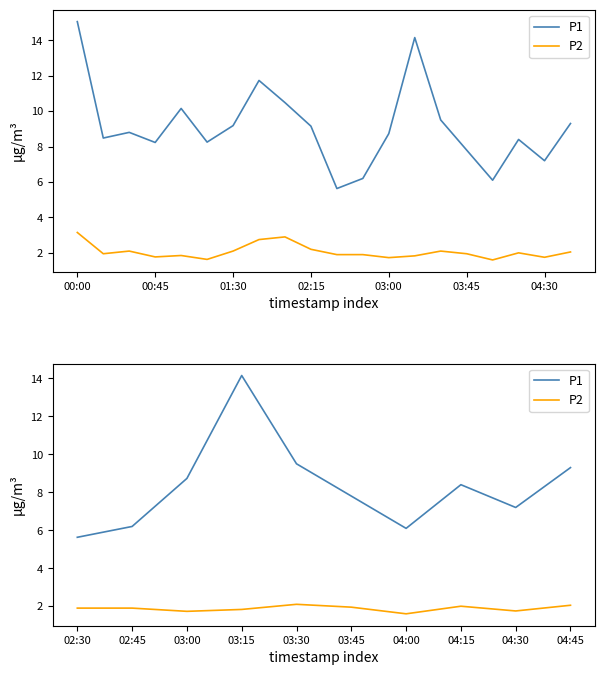

At which label is P1 closest to 9?

03:00